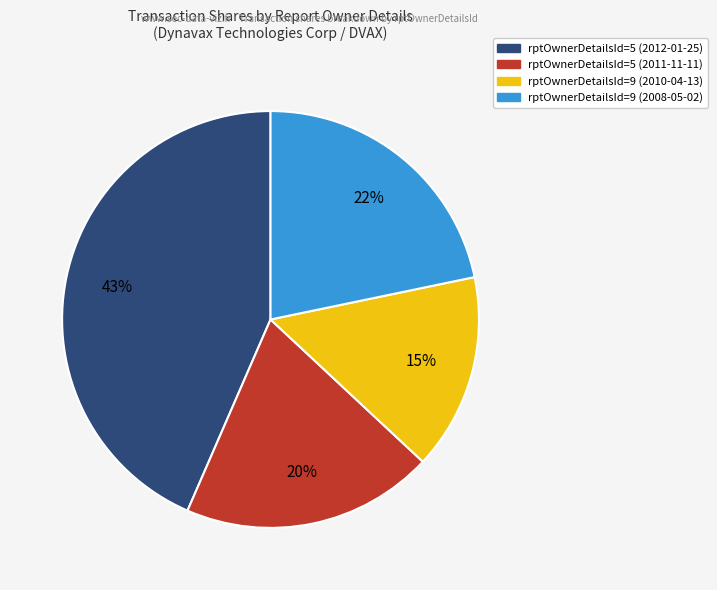

To the nearest percent, what is the difference between the largest and smallest slice percentages?

28%